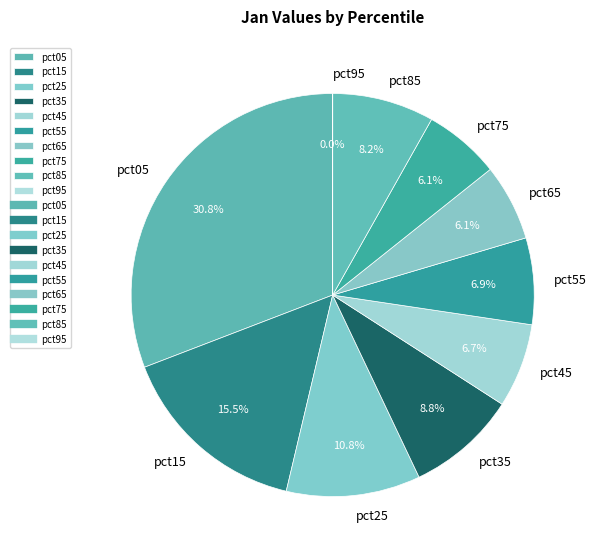

Which category has the biggest portion of the pie?

pct05